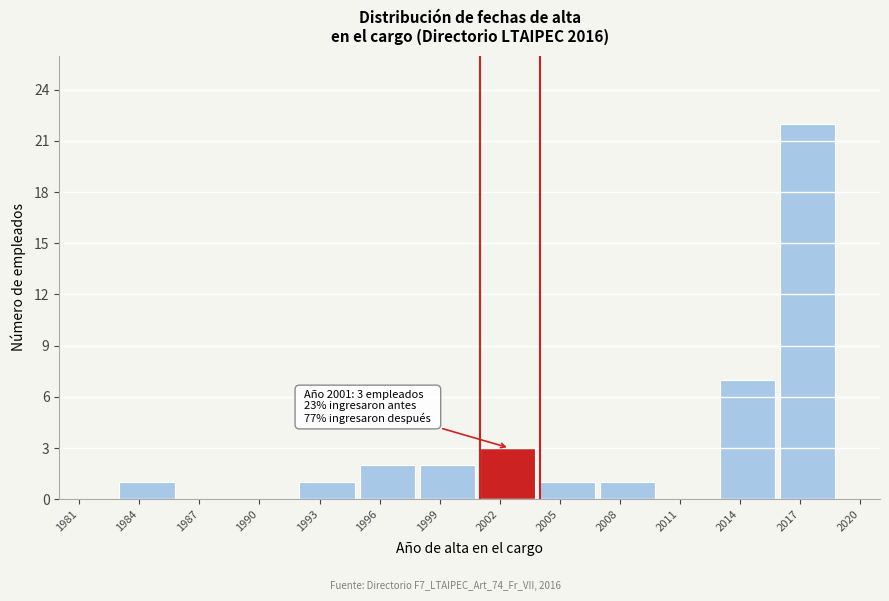

Which range on the x-axis has the tallest bar?

2016 to 2019